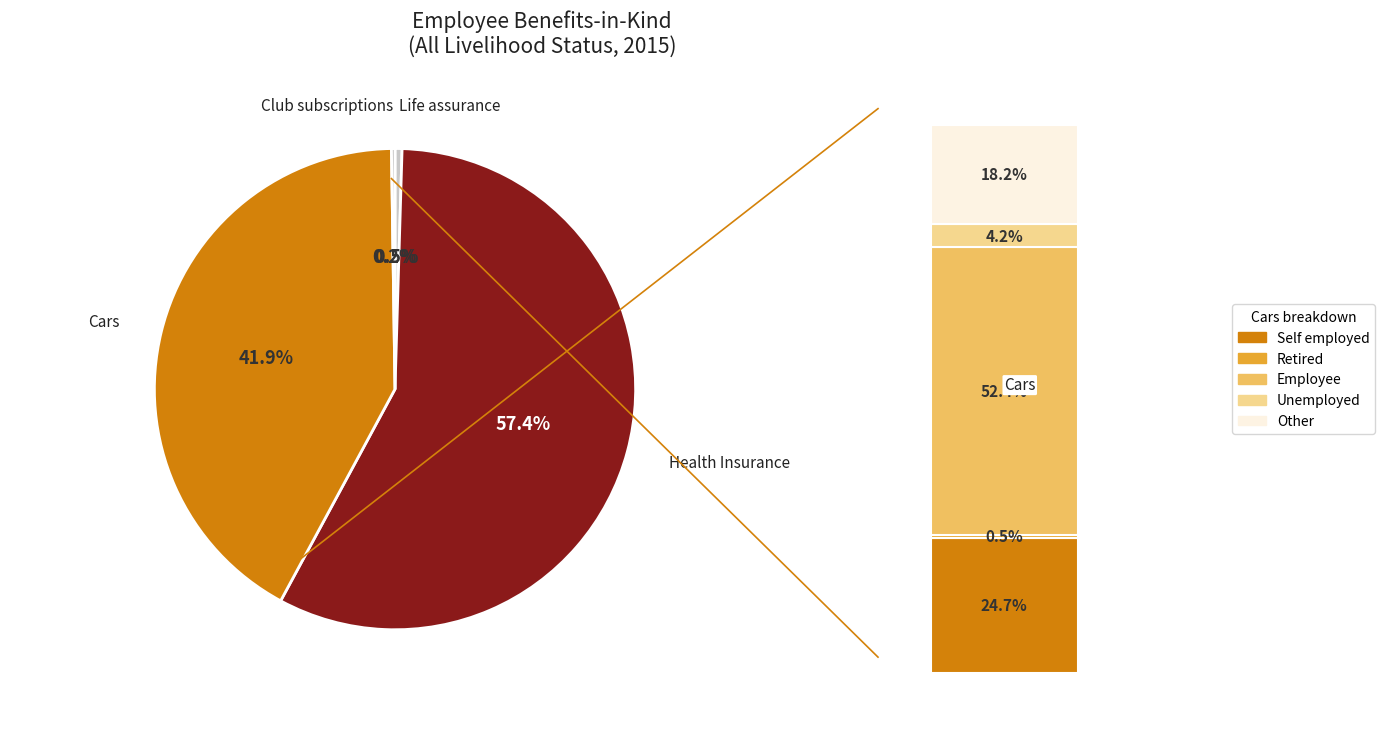

Which category accounts for the majority?

Health Insurance